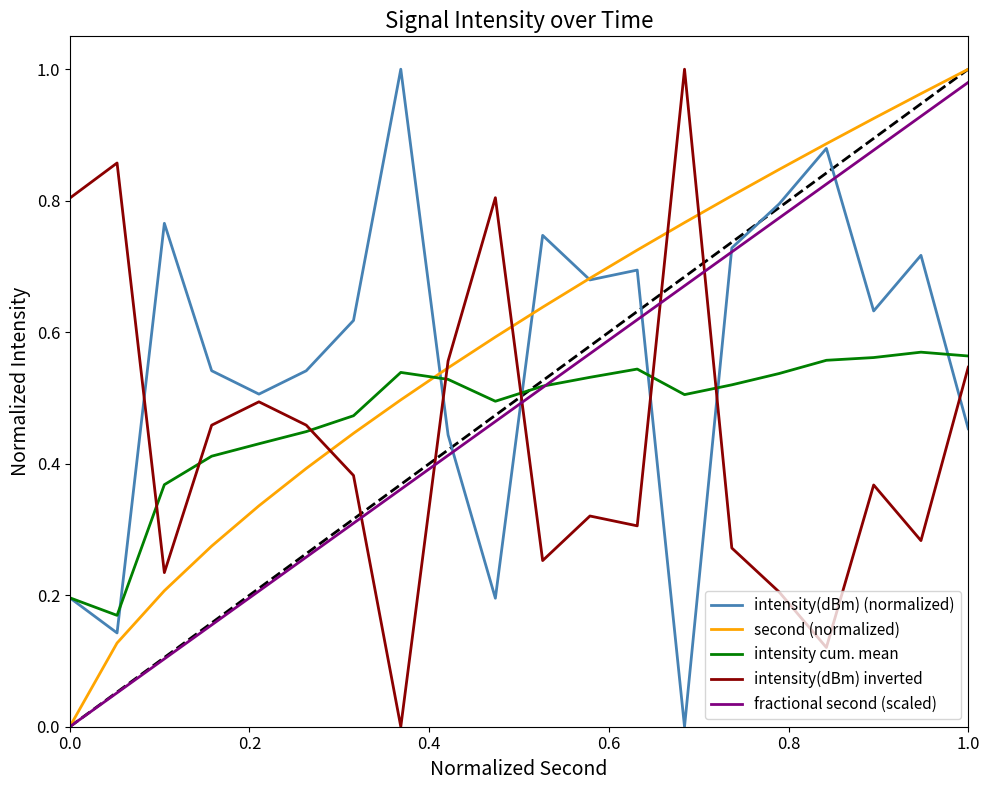

After their last crossing, which series has the higher values: second (normalized) or intensity cum. mean?

second (normalized)